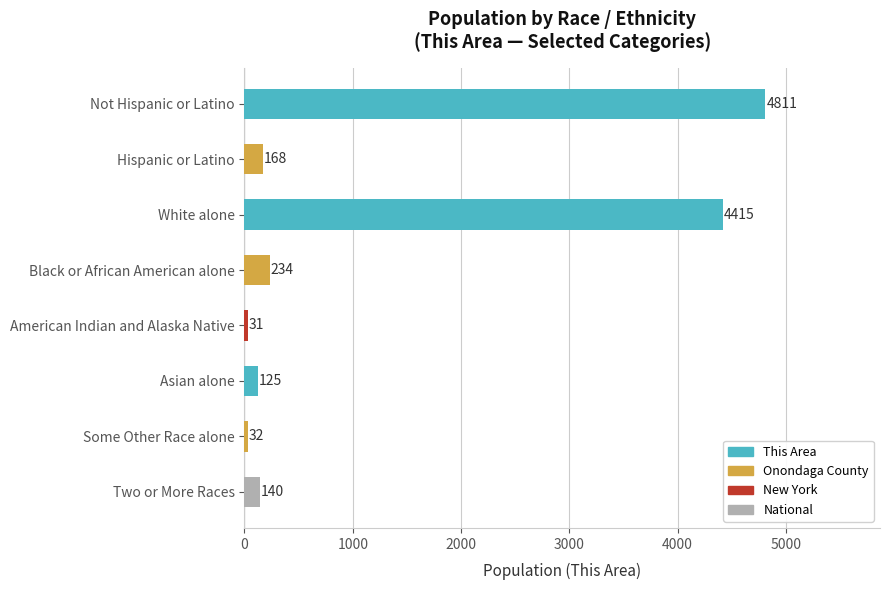

The chart shows a value of 32 at Some Other Race alone. True or false?

True